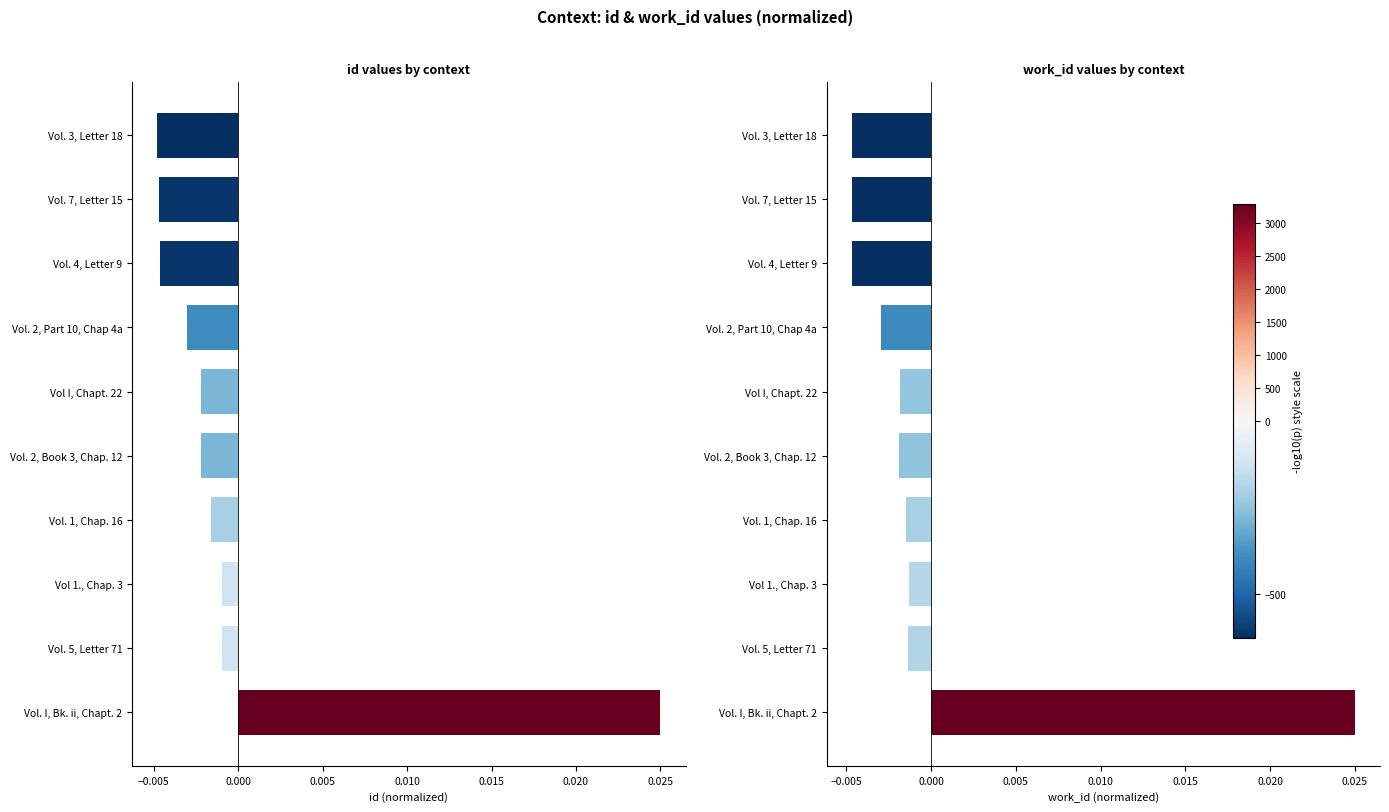

At how many categories does at least one series exceed 0?

1